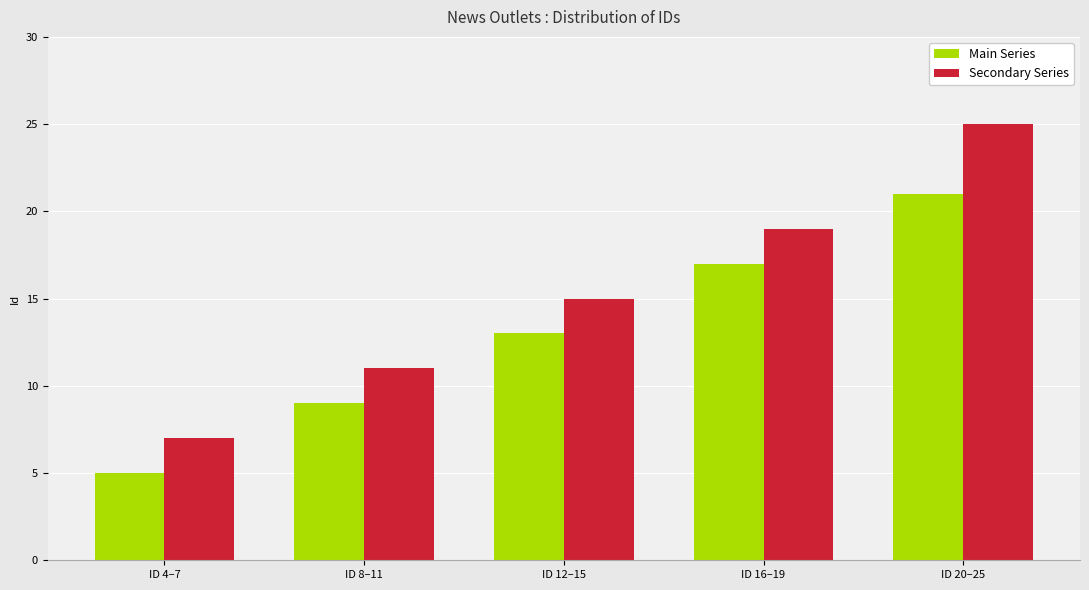

What is the sum of all Secondary Series values?

77